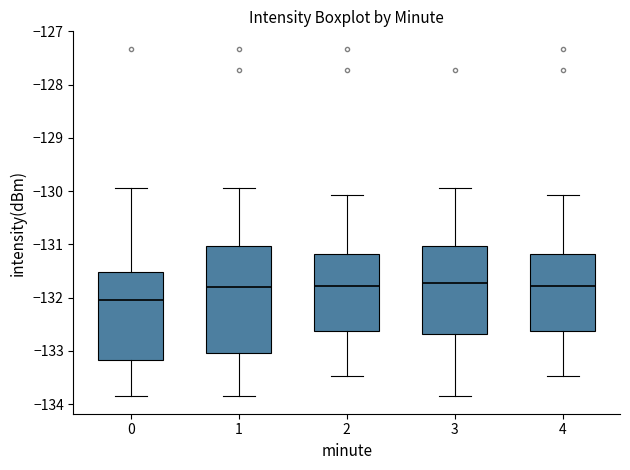

Where is the lower edge of the box at x = 4 on the y-axis? The values are not printed on the chart, so give them approximately, as read against the axis.

-132.6